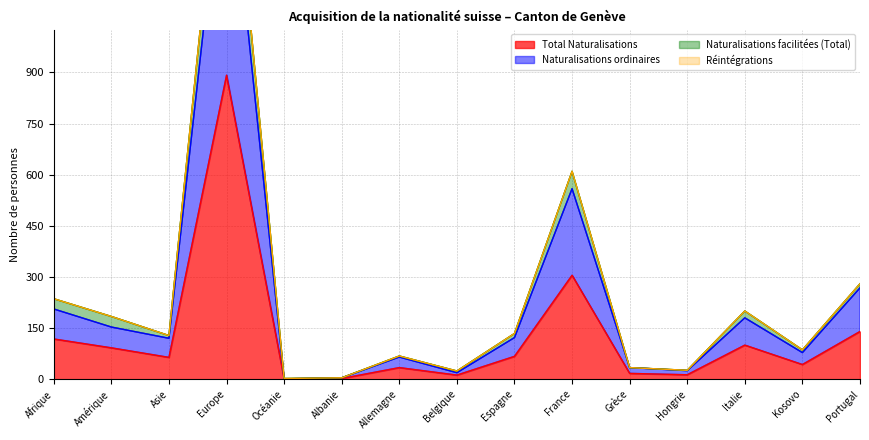

Where is Total Naturalisations nearest to the value 446?

France